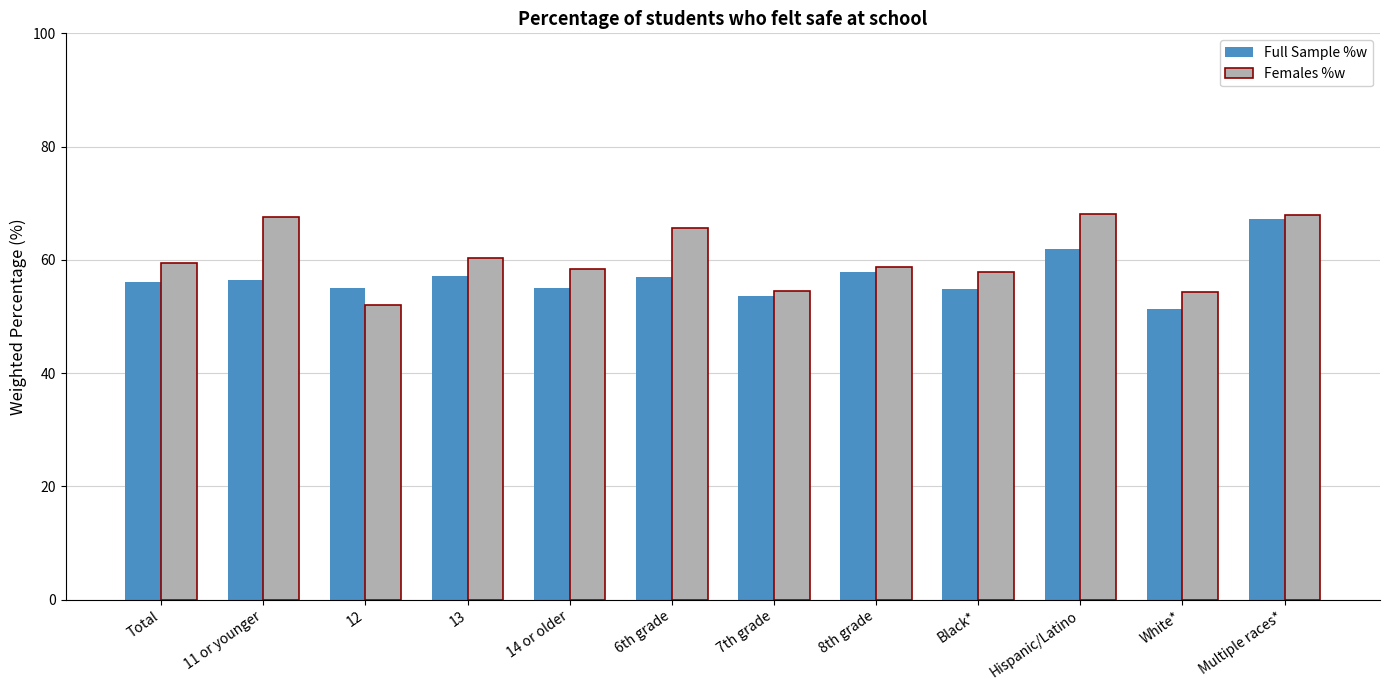

How many bars are there in total?

24